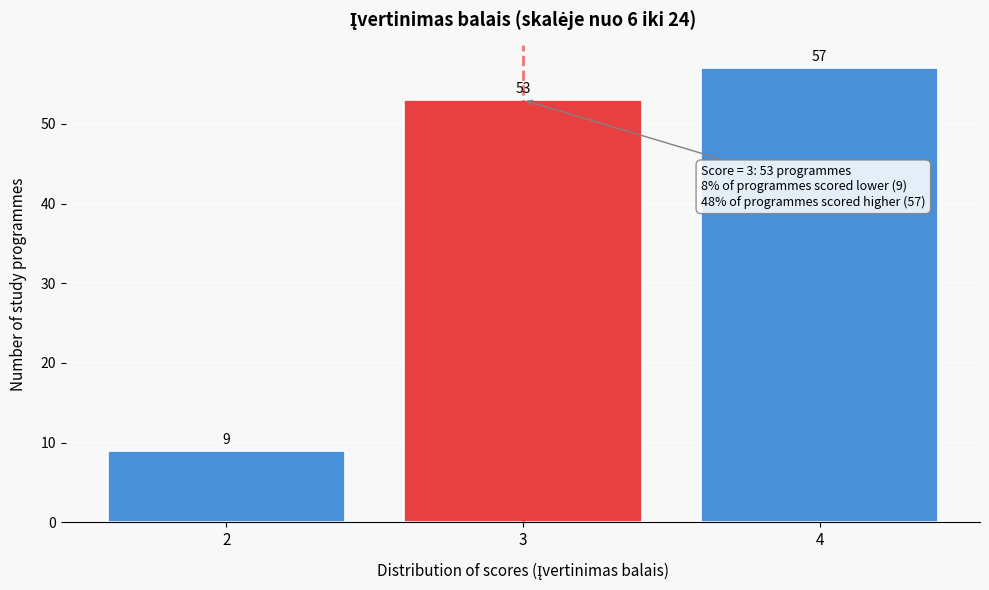

Reading left to right, extract all data points from this chart.

2=9	3=53	4=57